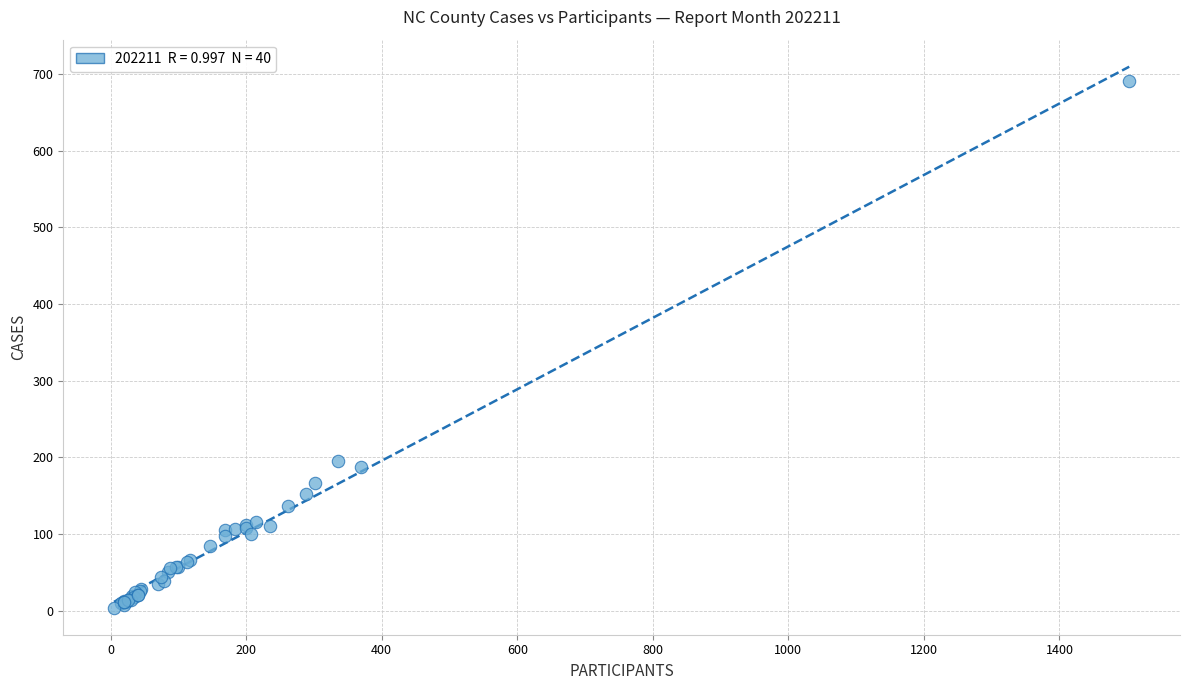

What Y value in the scatter plot is closest to 347?

195